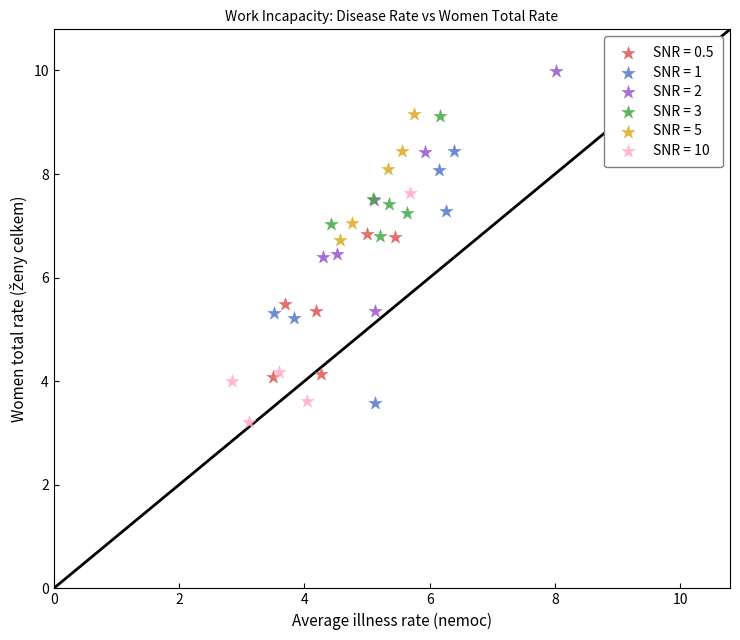

Which series has the largest Y range (max minus min)?

SNR = 1